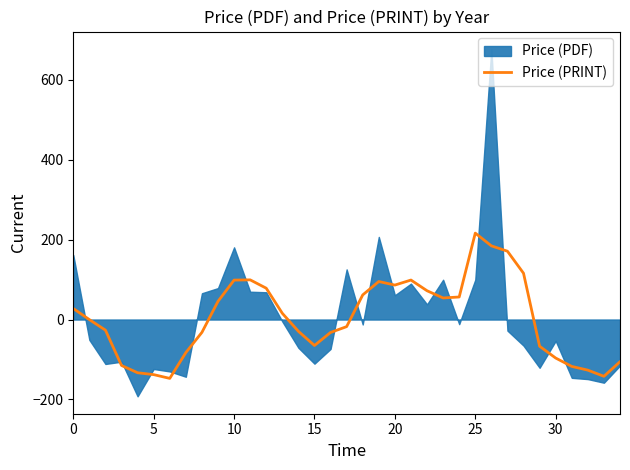

What is the maximum value for Price (PRINT)?

216.3